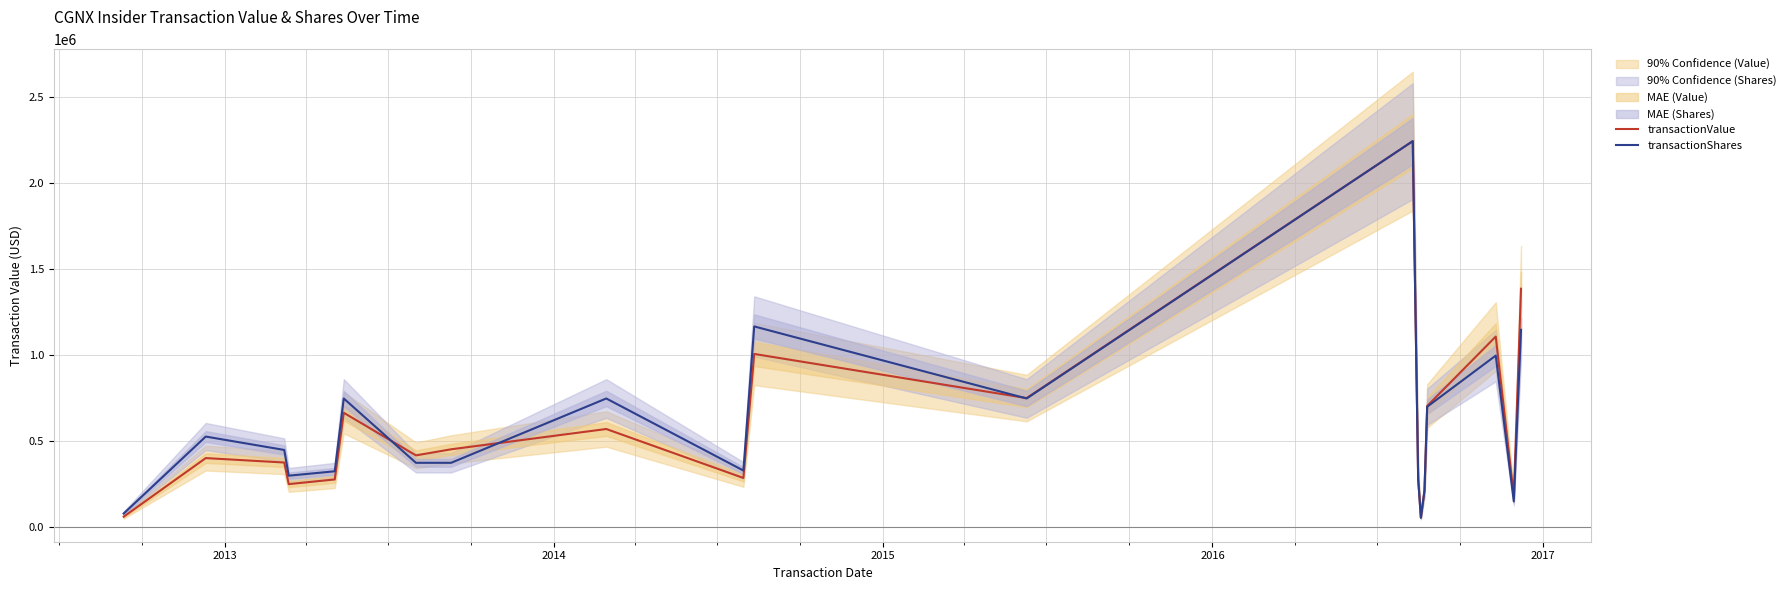

Where is the first local maximum for transactionValue?

2013